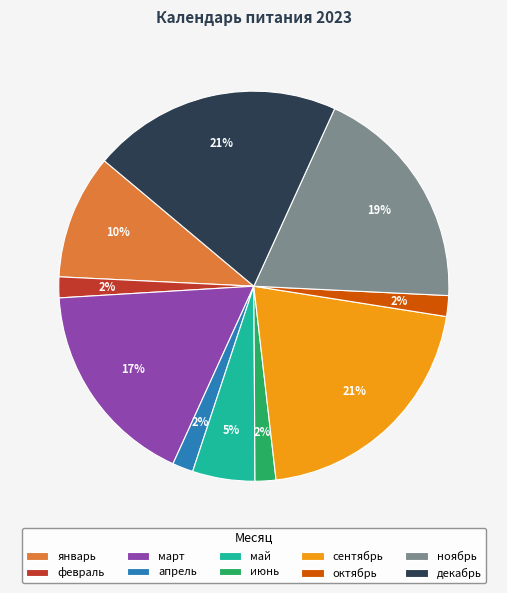

Is there a majority slice in this chart?

No